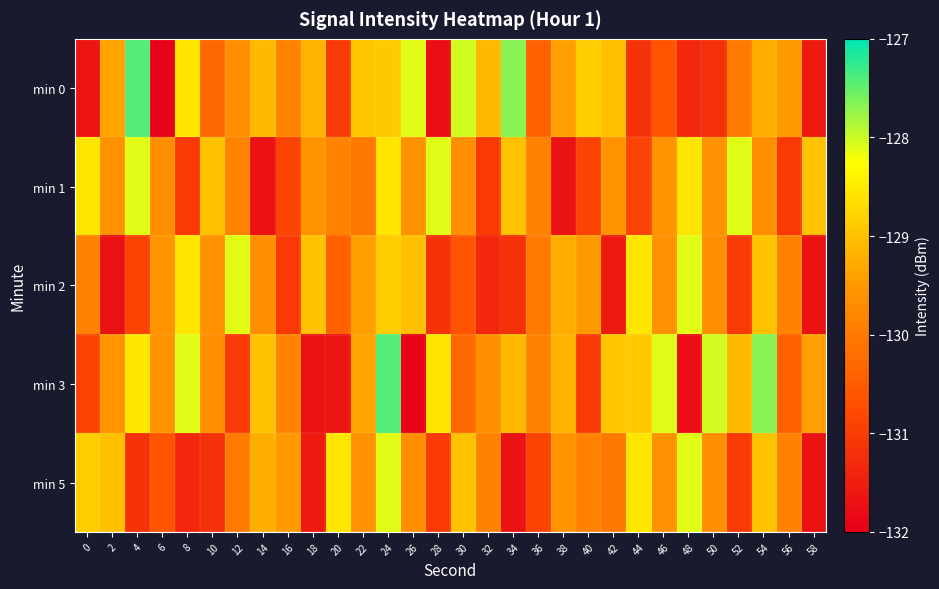

List the series in order of their peak value, lowest first.

min 1, min 2, min 5, min 0, min 3